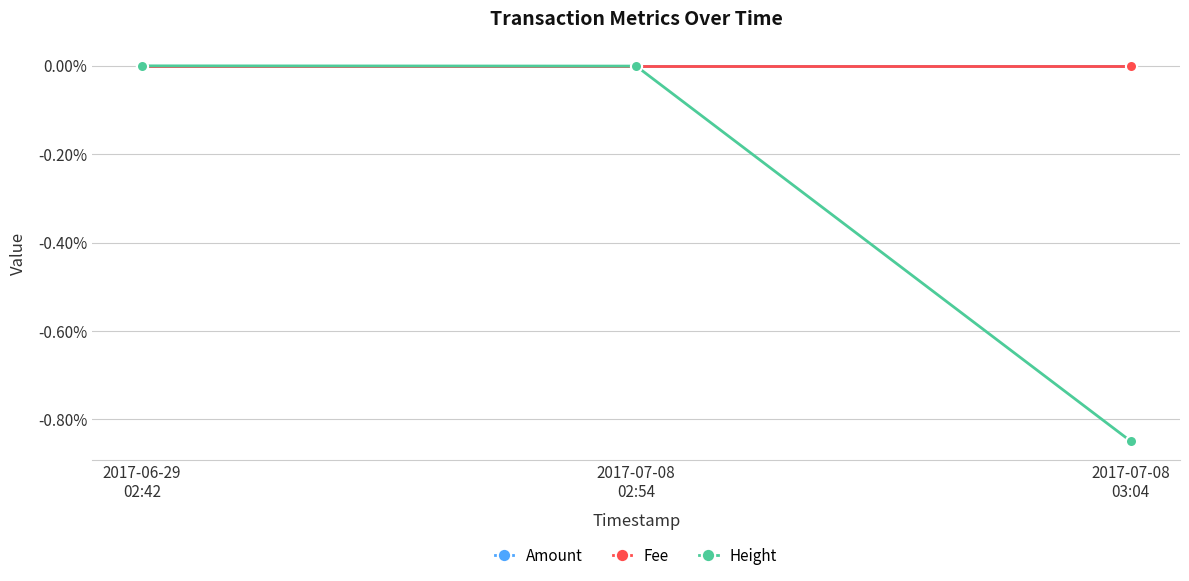

Which has a higher value, 2017-06-29
02:42 or 2017-07-08
02:54?

2017-06-29
02:42